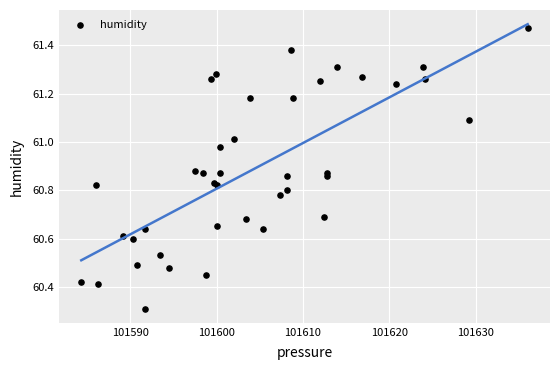

What Y value in the scatter plot is closest to 60?

60.3